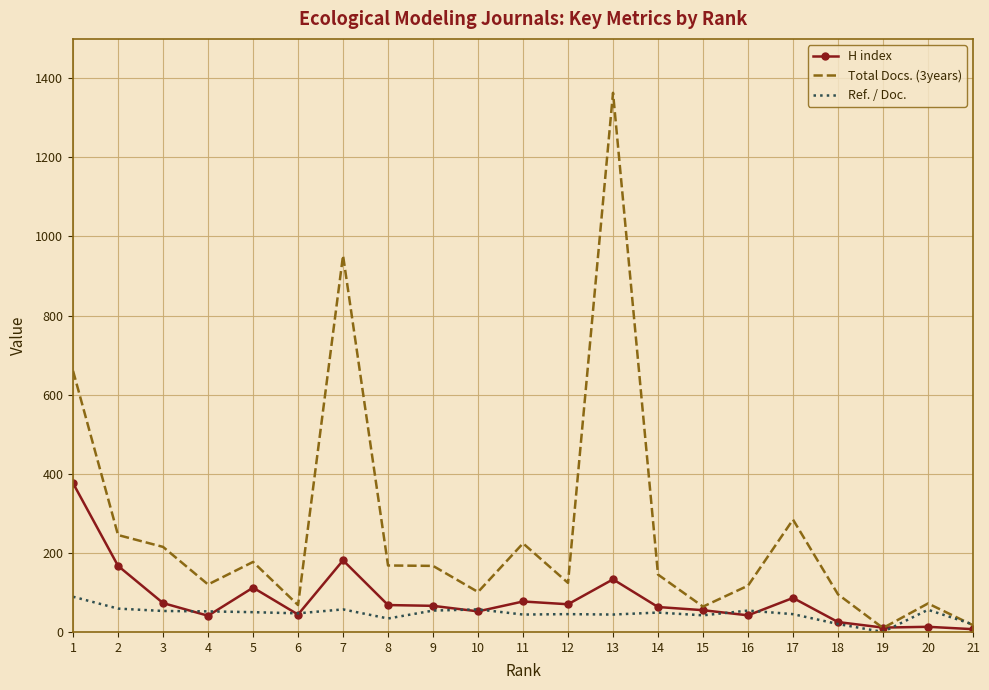

Which series has the largest total across all categories?

Total Docs. (3years)